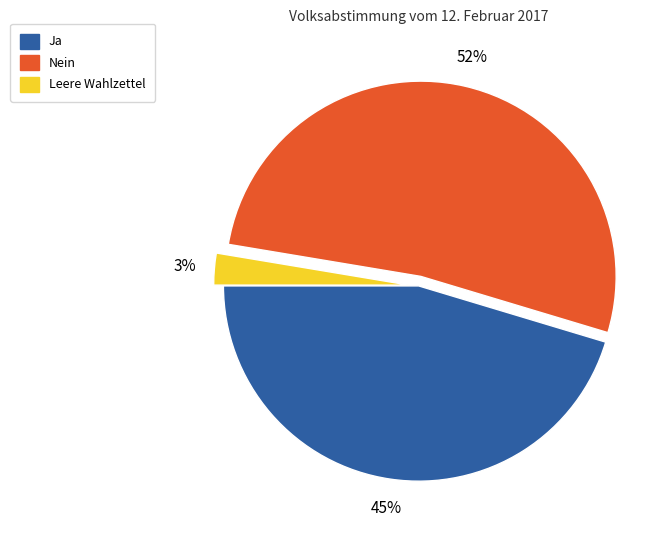

Which slice is the largest?

Nein